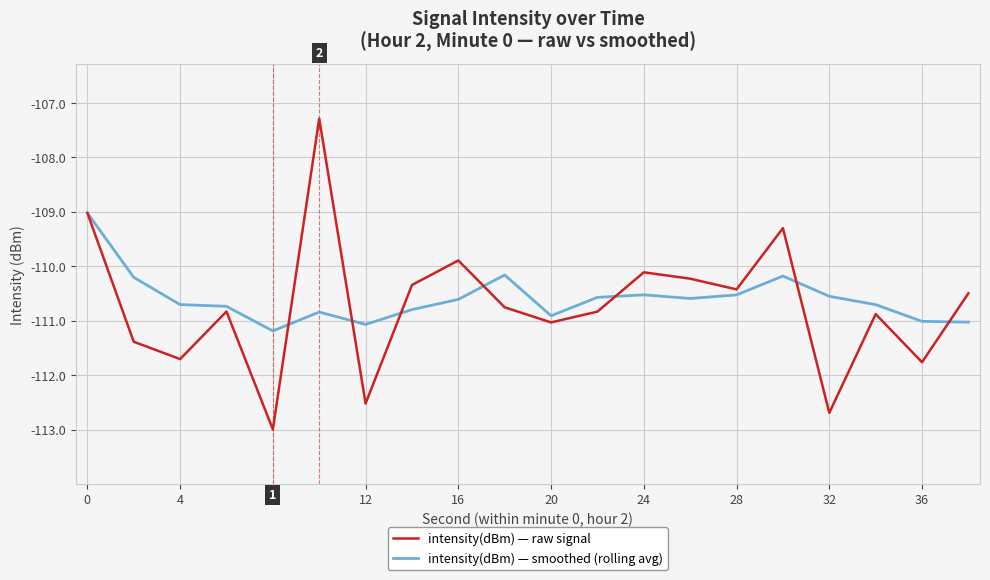

Rank the series by their maximum value, from highest to lowest.

intensity(dBm) — raw signal, intensity(dBm) — smoothed (rolling avg)